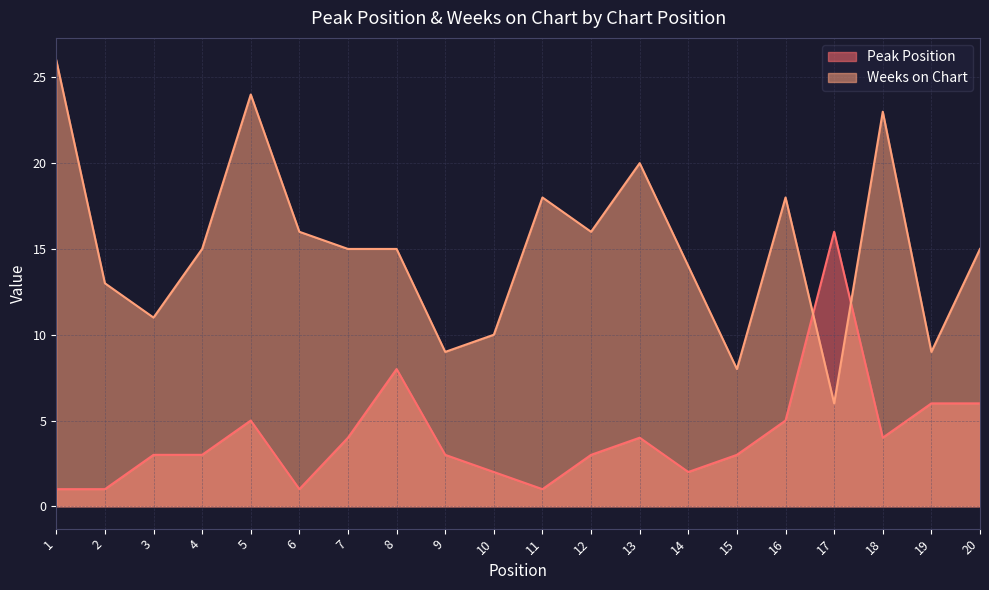

List the series in order of their peak value, lowest first.

Peak Position, Weeks on Chart